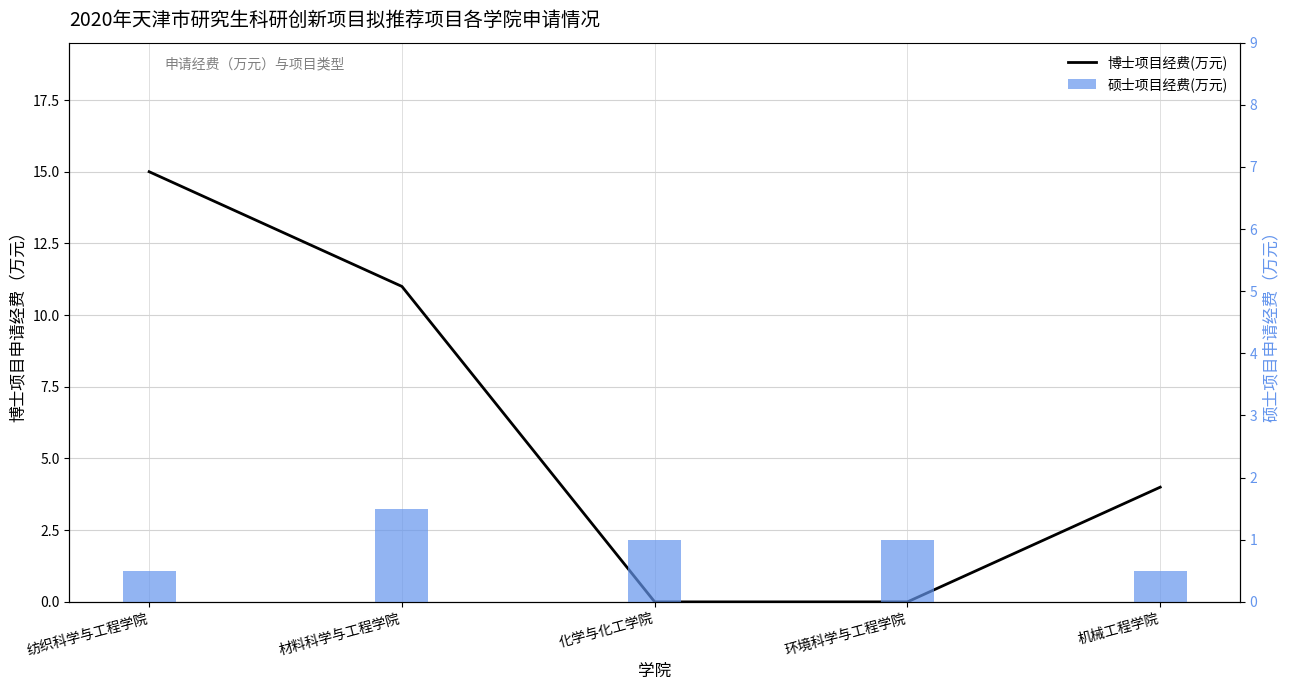

What is the sum of all values?

30